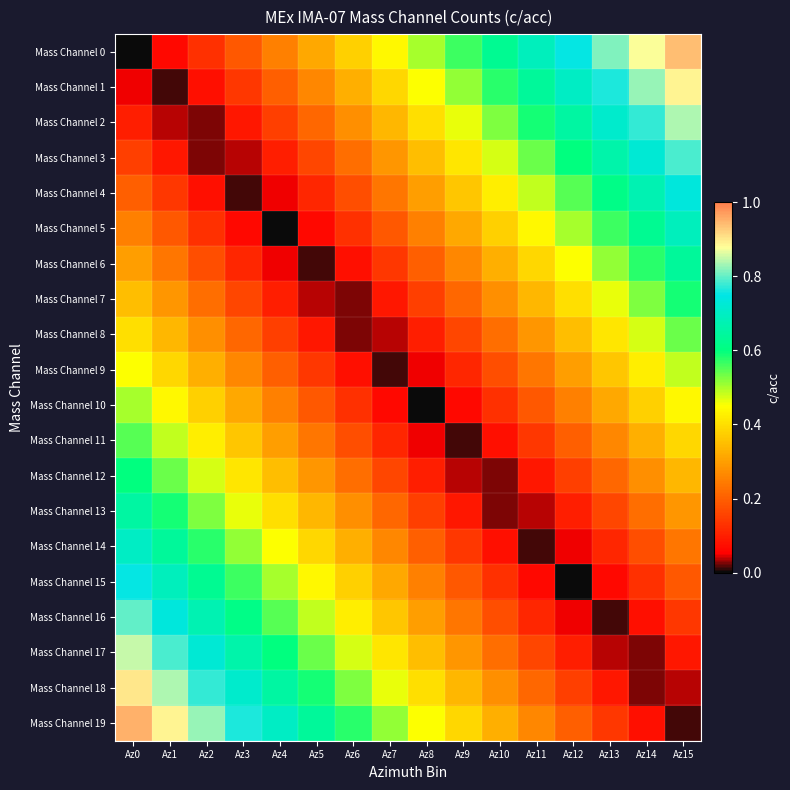

Reading left to right, what are all the values shown in this chart?

Mass Channel 0: Az0=0.0	Az1=0.1	Az2=0.1	Az3=0.2	Az4=0.2	Az5=0.3	Az6=0.4	Az7=0.4	Az8=0.5	Az9=0.6	Az10=0.6	Az11=0.7	Az12=0.8	Az13=0.8	Az14=0.9	Az15=0.9
Mass Channel 1: Az0=0.1	Az1=0.0	Az2=0.1	Az3=0.1	Az4=0.2	Az5=0.3	Az6=0.3	Az7=0.4	Az8=0.5	Az9=0.5	Az10=0.6	Az11=0.6	Az12=0.7	Az13=0.8	Az14=0.8	Az15=0.9
Mass Channel 2: Az0=0.1	Az1=0.0	Az2=0.0	Az3=0.1	Az4=0.1	Az5=0.2	Az6=0.3	Az7=0.3	Az8=0.4	Az9=0.5	Az10=0.5	Az11=0.6	Az12=0.7	Az13=0.7	Az14=0.8	Az15=0.8
Mass Channel 3: Az0=0.1	Az1=0.1	Az2=0.0	Az3=0.0	Az4=0.1	Az5=0.2	Az6=0.2	Az7=0.3	Az8=0.3	Az9=0.4	Az10=0.5	Az11=0.5	Az12=0.6	Az13=0.7	Az14=0.7	Az15=0.8
Mass Channel 4: Az0=0.2	Az1=0.1	Az2=0.1	Az3=0.0	Az4=0.0	Az5=0.1	Az6=0.2	Az7=0.2	Az8=0.3	Az9=0.4	Az10=0.4	Az11=0.5	Az12=0.6	Az13=0.6	Az14=0.7	Az15=0.7
Mass Channel 5: Az0=0.2	Az1=0.2	Az2=0.1	Az3=0.1	Az4=0.0	Az5=0.1	Az6=0.1	Az7=0.2	Az8=0.2	Az9=0.3	Az10=0.4	Az11=0.4	Az12=0.5	Az13=0.6	Az14=0.6	Az15=0.7
Mass Channel 6: Az0=0.3	Az1=0.2	Az2=0.2	Az3=0.1	Az4=0.0	Az5=0.0	Az6=0.1	Az7=0.1	Az8=0.2	Az9=0.3	Az10=0.3	Az11=0.4	Az12=0.5	Az13=0.5	Az14=0.6	Az15=0.6
Mass Channel 7: Az0=0.3	Az1=0.3	Az2=0.2	Az3=0.2	Az4=0.1	Az5=0.0	Az6=0.0	Az7=0.1	Az8=0.2	Az9=0.2	Az10=0.3	Az11=0.3	Az12=0.4	Az13=0.5	Az14=0.5	Az15=0.6
Mass Channel 8: Az0=0.4	Az1=0.3	Az2=0.3	Az3=0.2	Az4=0.2	Az5=0.1	Az6=0.0	Az7=0.0	Az8=0.1	Az9=0.2	Az10=0.2	Az11=0.3	Az12=0.3	Az13=0.4	Az14=0.5	Az15=0.5
Mass Channel 9: Az0=0.5	Az1=0.4	Az2=0.3	Az3=0.3	Az4=0.2	Az5=0.1	Az6=0.1	Az7=0.0	Az8=0.0	Az9=0.1	Az10=0.2	Az11=0.2	Az12=0.3	Az13=0.4	Az14=0.4	Az15=0.5
Mass Channel 10: Az0=0.5	Az1=0.4	Az2=0.4	Az3=0.3	Az4=0.2	Az5=0.2	Az6=0.1	Az7=0.1	Az8=0.0	Az9=0.1	Az10=0.1	Az11=0.2	Az12=0.2	Az13=0.3	Az14=0.4	Az15=0.4
Mass Channel 11: Az0=0.6	Az1=0.5	Az2=0.4	Az3=0.4	Az4=0.3	Az5=0.2	Az6=0.2	Az7=0.1	Az8=0.1	Az9=0.0	Az10=0.1	Az11=0.1	Az12=0.2	Az13=0.3	Az14=0.3	Az15=0.4
Mass Channel 12: Az0=0.6	Az1=0.5	Az2=0.5	Az3=0.4	Az4=0.3	Az5=0.3	Az6=0.2	Az7=0.2	Az8=0.1	Az9=0.0	Az10=0.0	Az11=0.1	Az12=0.2	Az13=0.2	Az14=0.3	Az15=0.3
Mass Channel 13: Az0=0.7	Az1=0.6	Az2=0.5	Az3=0.5	Az4=0.4	Az5=0.3	Az6=0.3	Az7=0.2	Az8=0.2	Az9=0.1	Az10=0.0	Az11=0.0	Az12=0.1	Az13=0.2	Az14=0.2	Az15=0.3
Mass Channel 14: Az0=0.7	Az1=0.6	Az2=0.6	Az3=0.5	Az4=0.4	Az5=0.4	Az6=0.3	Az7=0.3	Az8=0.2	Az9=0.1	Az10=0.1	Az11=0.0	Az12=0.1	Az13=0.1	Az14=0.2	Az15=0.2
Mass Channel 15: Az0=0.8	Az1=0.7	Az2=0.6	Az3=0.6	Az4=0.5	Az5=0.4	Az6=0.4	Az7=0.3	Az8=0.2	Az9=0.2	Az10=0.1	Az11=0.1	Az12=0.0	Az13=0.1	Az14=0.1	Az15=0.2
Mass Channel 16: Az0=0.8	Az1=0.7	Az2=0.7	Az3=0.6	Az4=0.6	Az5=0.5	Az6=0.4	Az7=0.4	Az8=0.3	Az9=0.2	Az10=0.2	Az11=0.1	Az12=0.1	Az13=0.0	Az14=0.1	Az15=0.1
Mass Channel 17: Az0=0.8	Az1=0.8	Az2=0.7	Az3=0.7	Az4=0.6	Az5=0.5	Az6=0.5	Az7=0.4	Az8=0.3	Az9=0.3	Az10=0.2	Az11=0.2	Az12=0.1	Az13=0.0	Az14=0.0	Az15=0.1
Mass Channel 18: Az0=0.9	Az1=0.8	Az2=0.8	Az3=0.7	Az4=0.7	Az5=0.6	Az6=0.5	Az7=0.5	Az8=0.4	Az9=0.3	Az10=0.3	Az11=0.2	Az12=0.2	Az13=0.1	Az14=0.0	Az15=0.0
Mass Channel 19: Az0=0.9	Az1=0.9	Az2=0.8	Az3=0.8	Az4=0.7	Az5=0.6	Az6=0.6	Az7=0.5	Az8=0.4	Az9=0.4	Az10=0.3	Az11=0.3	Az12=0.2	Az13=0.1	Az14=0.1	Az15=0.0